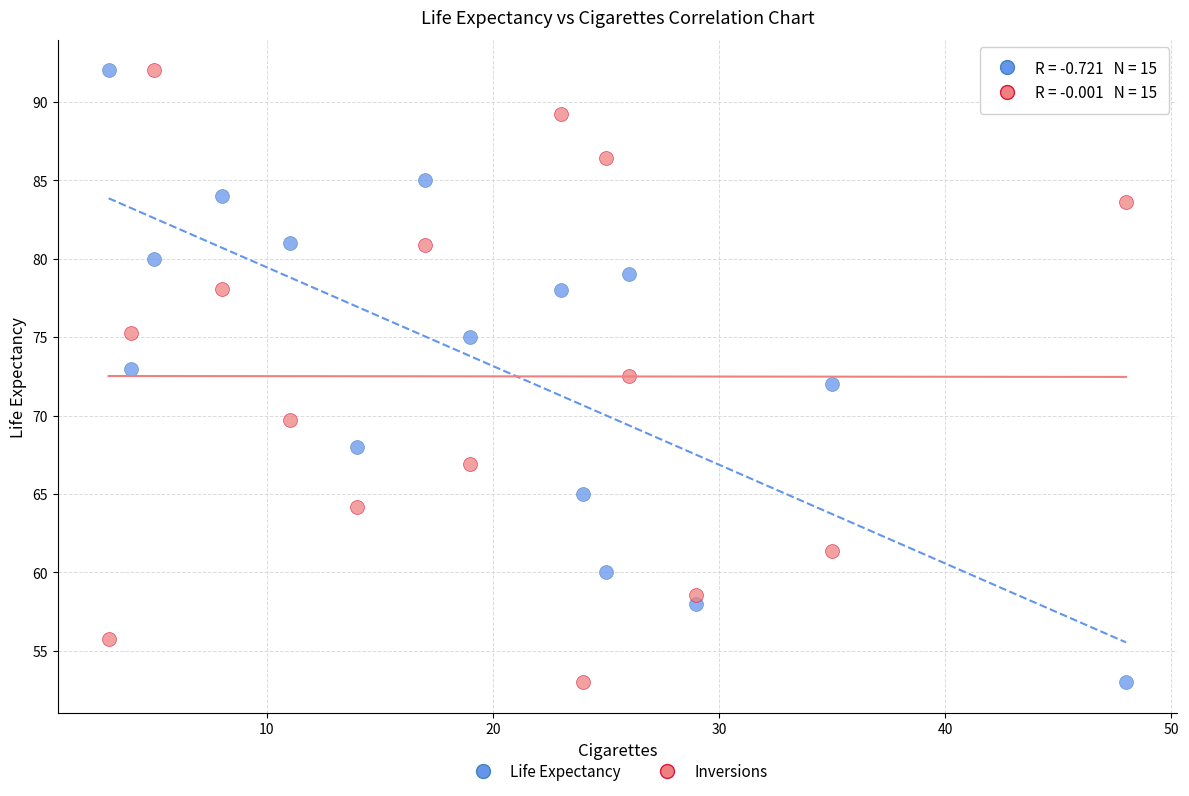

Across all data points, what is the range of Y values (max minus min)?

39.0